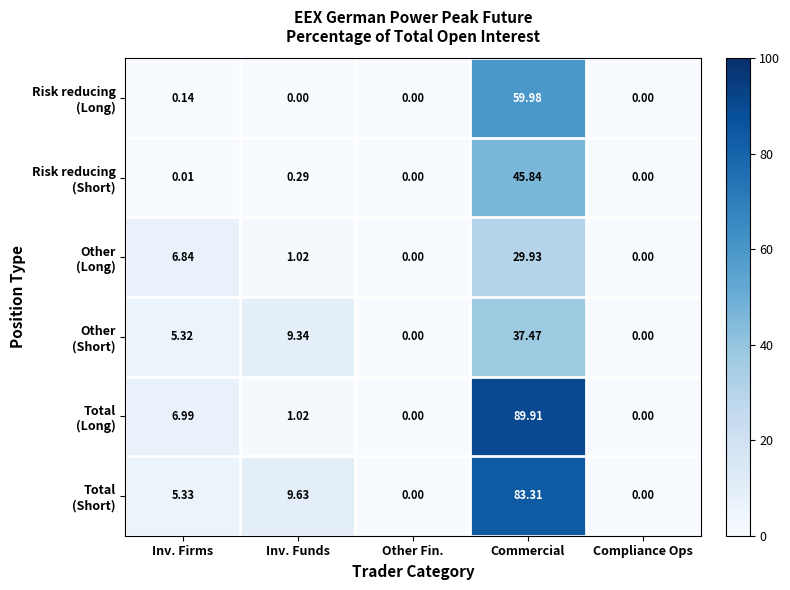

Which category has the highest value across all series?

Commercial